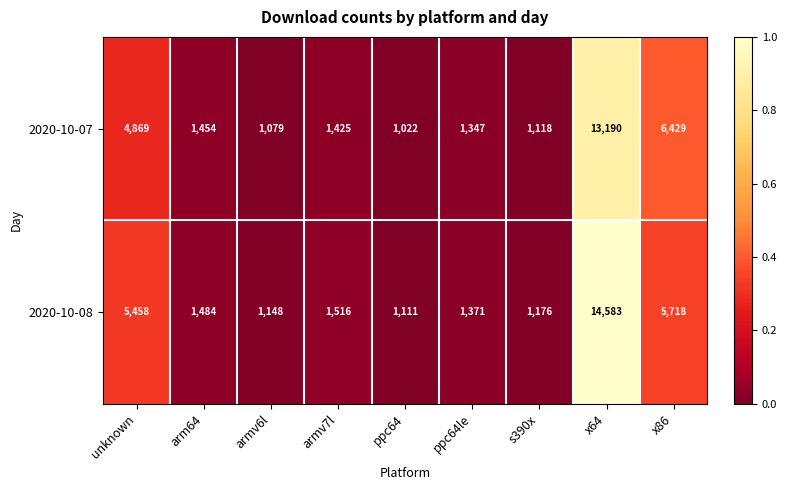

Is the value of 2020-10-08 at s390x greater than the value of 2020-10-07 at ppc64?

Yes